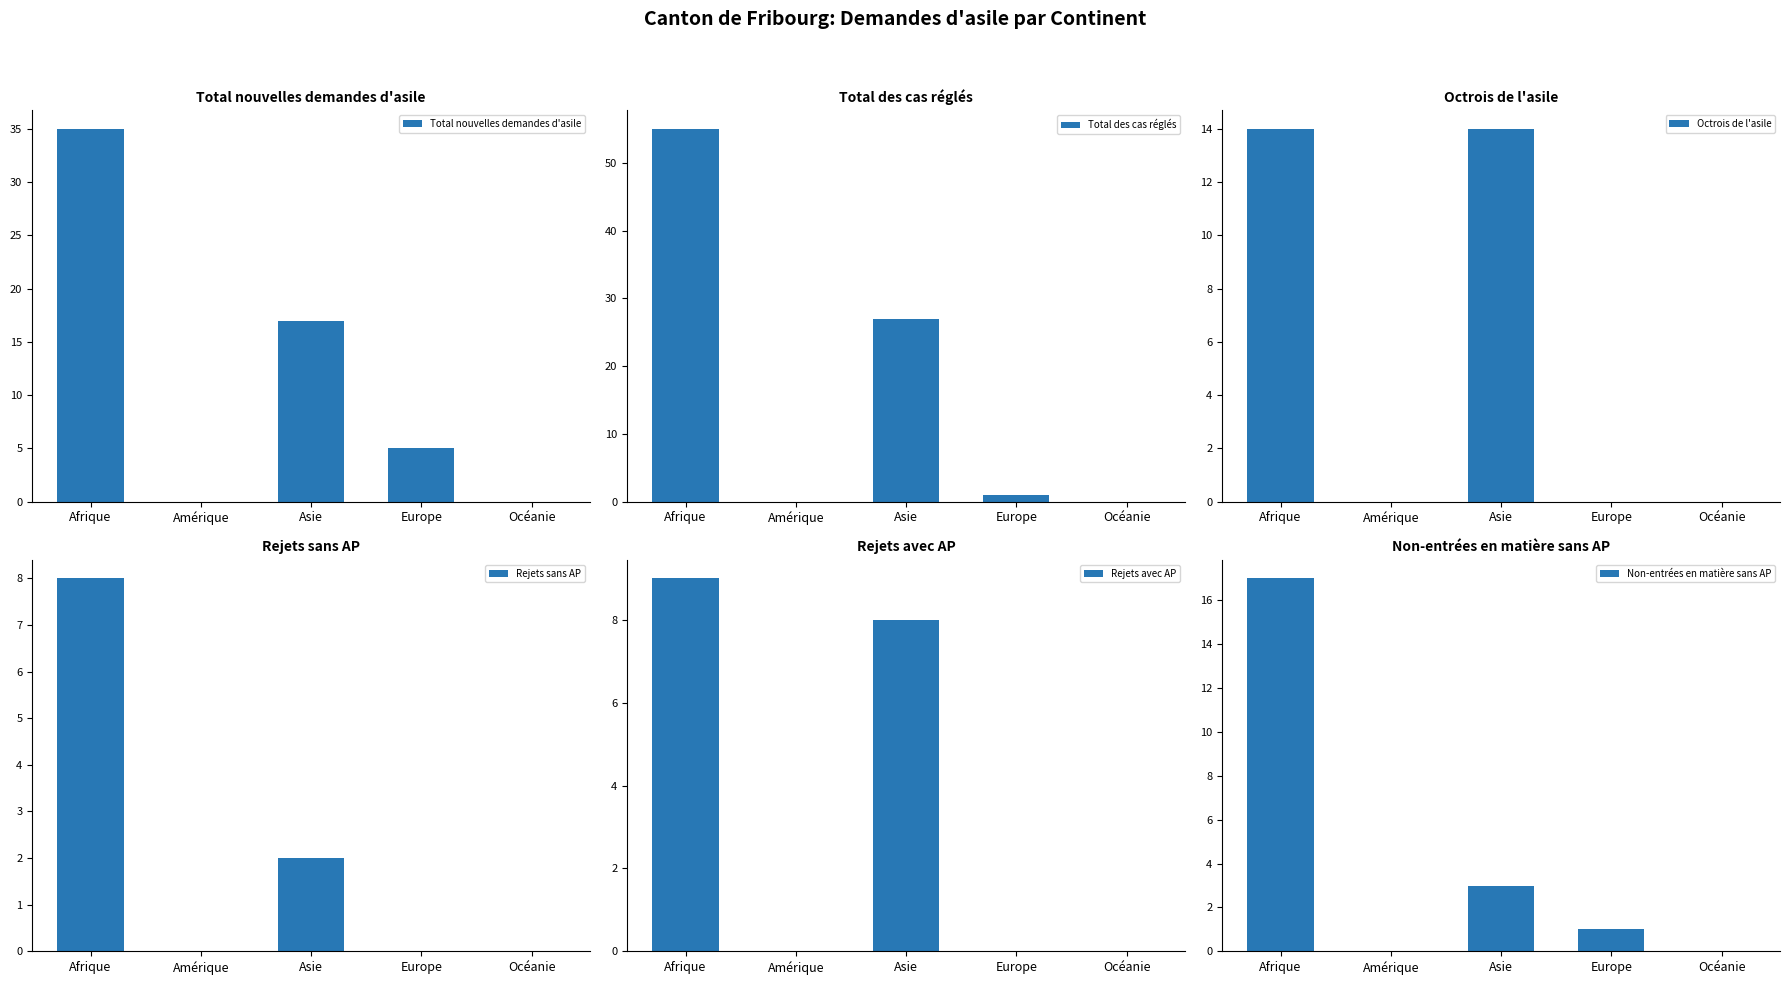

Reading left to right, transcribe all the data shown in this chart.

Total nouvelles demandes d'asile: 35	0	17	5	0
Total des cas réglés: 55	0	27	1	0
Octrois de l'asile: 14	0	14	0	0
Rejets sans AP: 8	0	2	0	0
Rejets avec AP: 9	0	8	0	0
Non-entrées en matière sans AP: 17	0	3	1	0